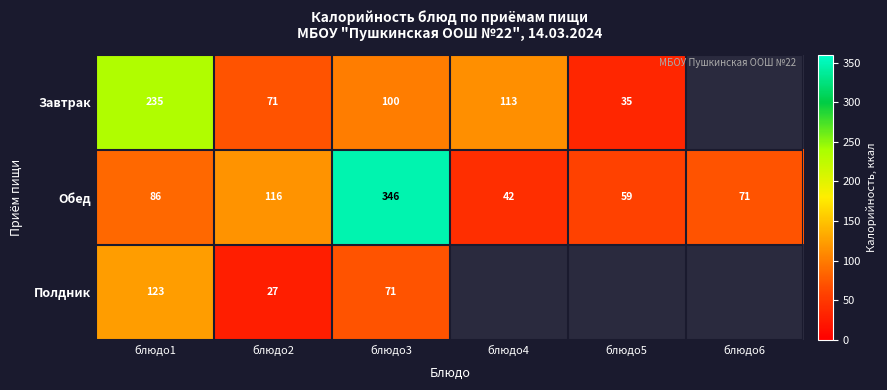

What is the difference between the Завтрак values at блюдо5 and блюдо1?

200.0